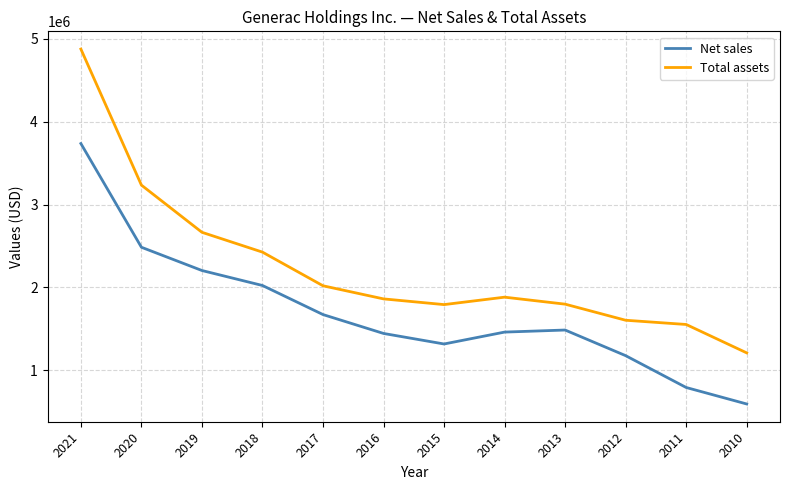

What is the minimum value shown in the chart?

592880